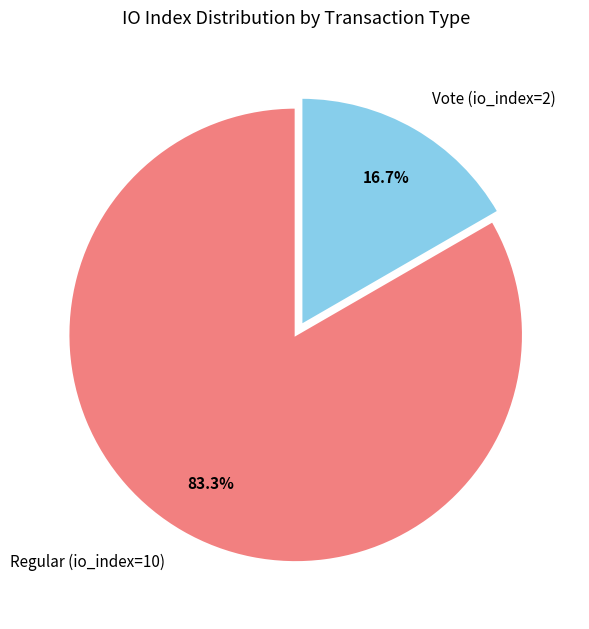

The Regular (io_index=10) slice represents 83% of the pie. True or false?

True